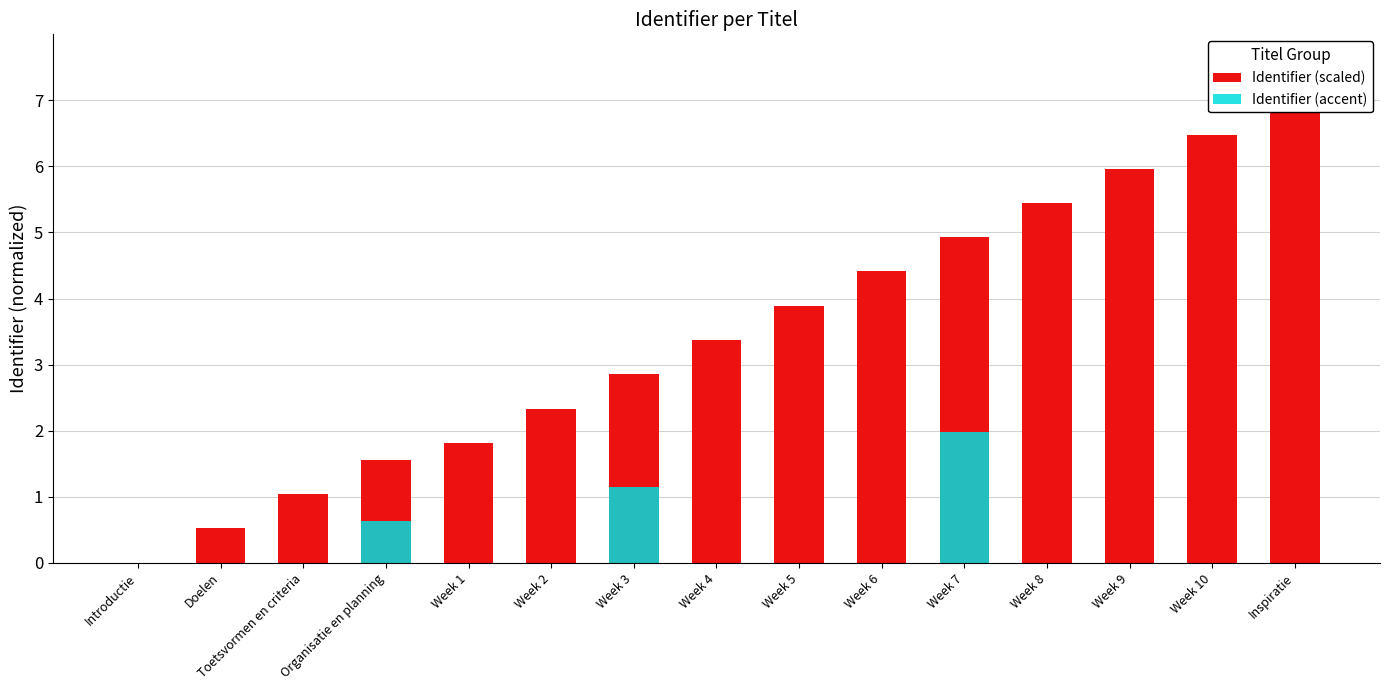

How many groups of bars are there?

15